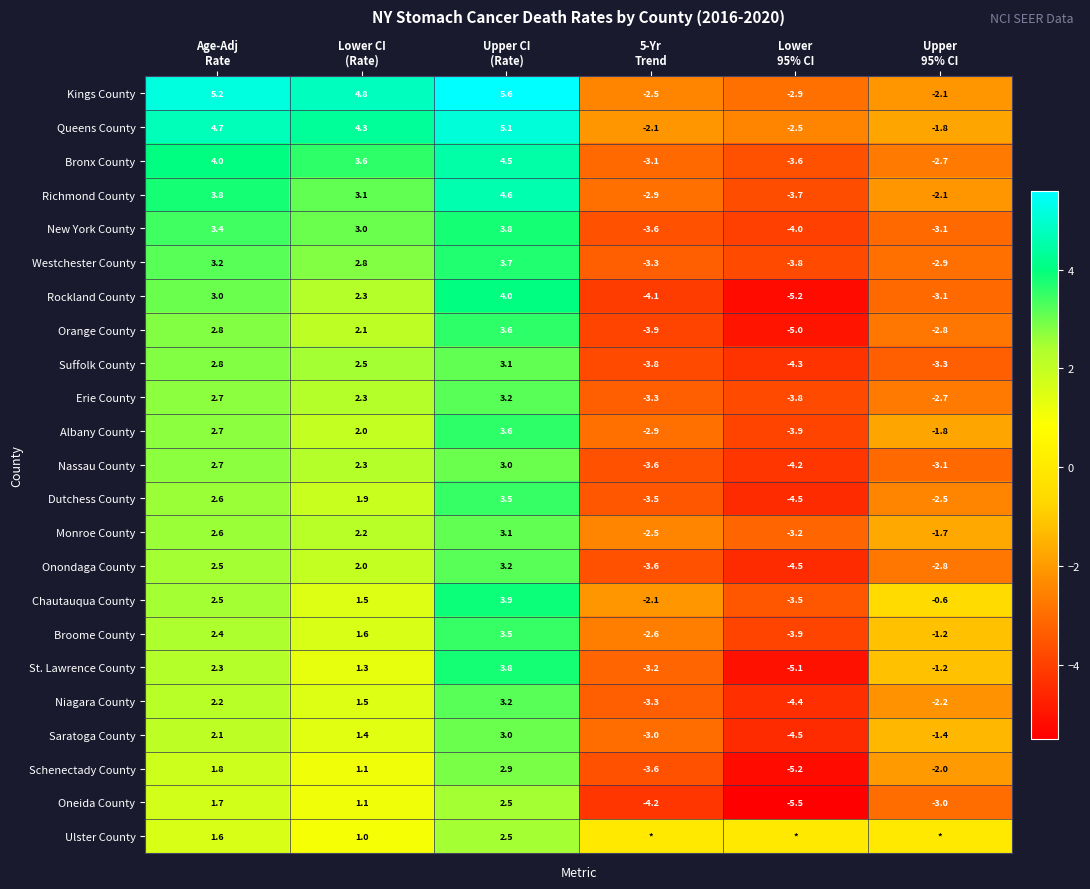

What is the spread (max minus min) of values at Age-Adj
Rate?

3.6